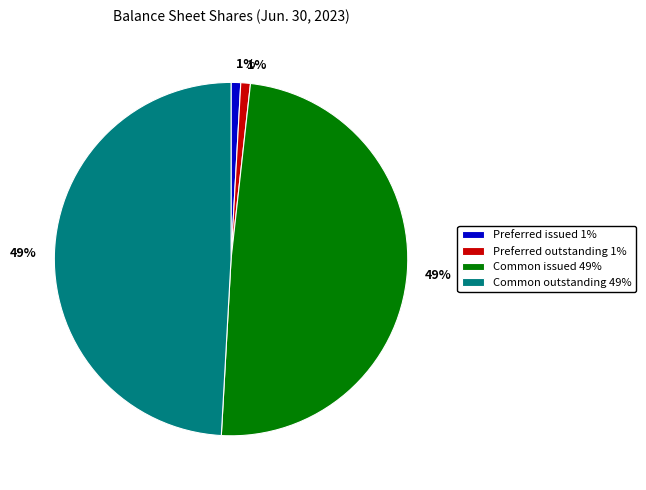

Which has a higher value, Preferred issued 1% or Common outstanding 49%?

Common outstanding 49%